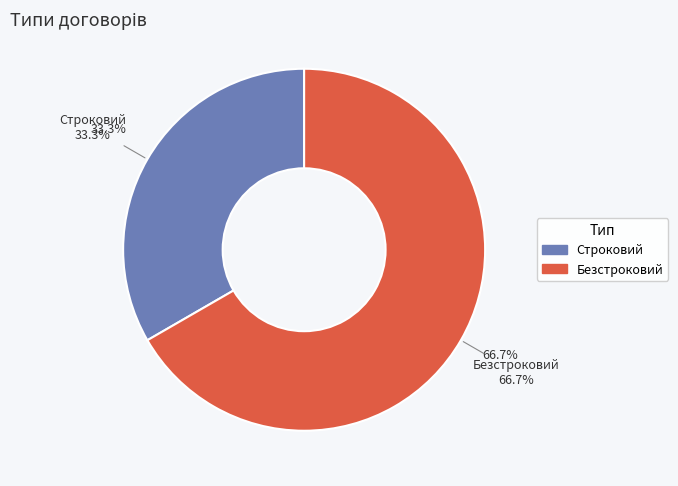

Is there any slice that represents more than half of the pie?

Yes